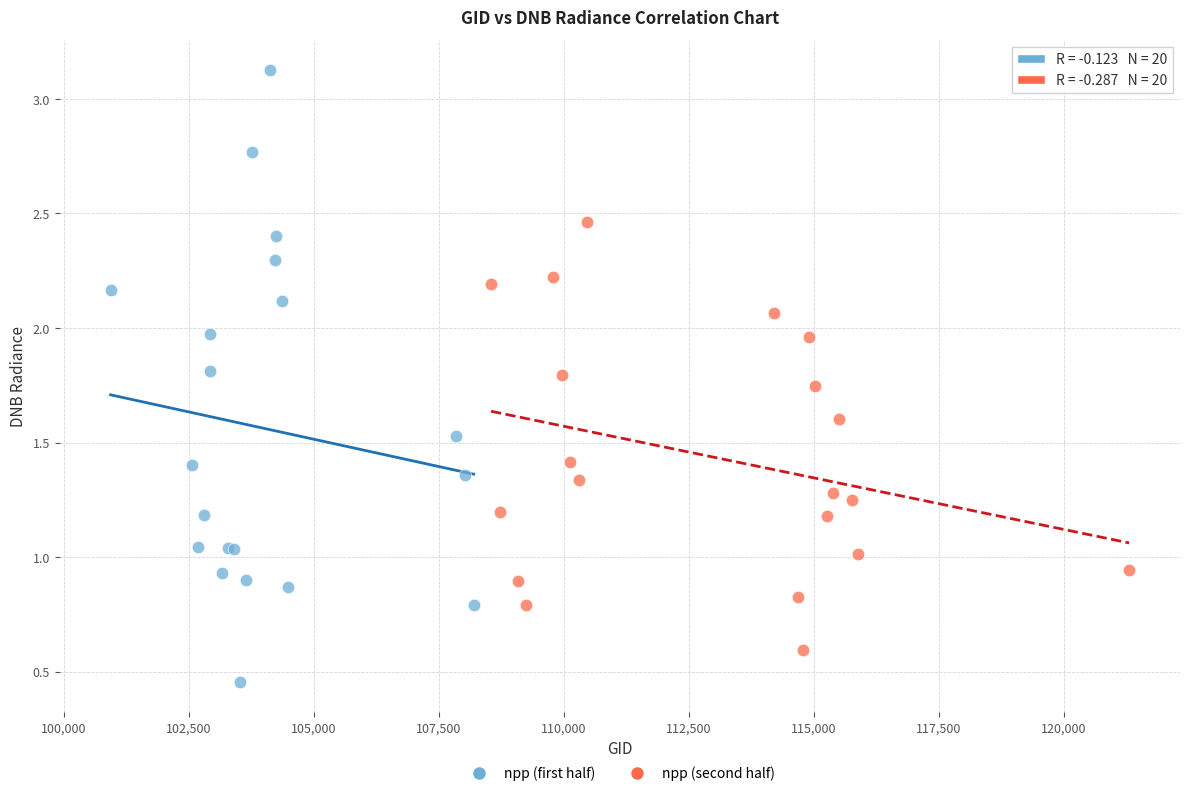

Which series reaches the maximum Y coordinate?

npp (first half)